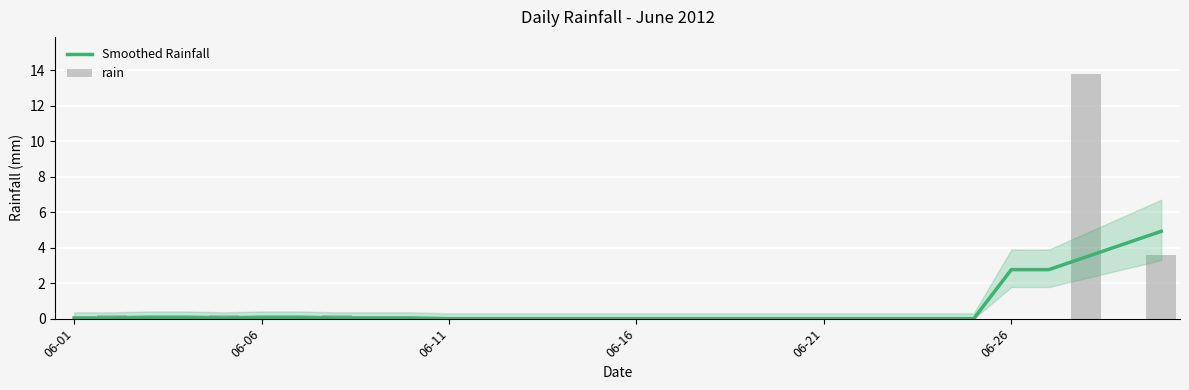

Count the number of data series in this chart.

2